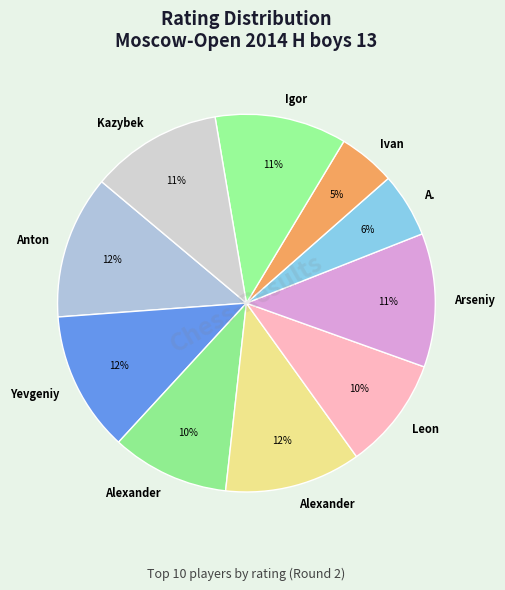

Count the number of slices in the pie.

10